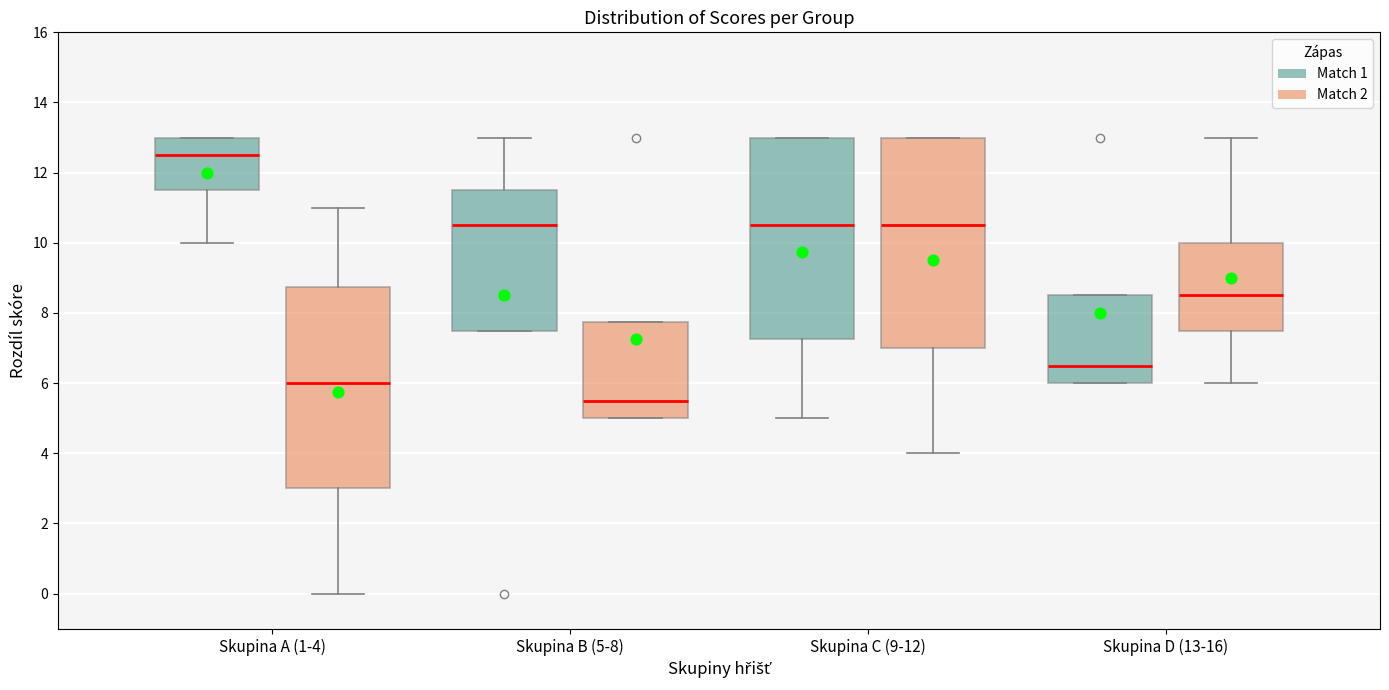

Reading left to right, read every box against the y-axis: the position of its median line, the range the box covers, and the ends of its whiskers. The values are not printed on the chart, so give them approximately, as read against the axis.

Skupina A (1-4) (Match 1): median 12.6, box 11.6 to 13.0, whiskers 10.0 to 13.0
Skupina A (1-4) (Match 2): median 6.0, box 3.0 to 8.8, whiskers 0.0 to 11.0
Skupina B (5-8) (Match 1): median 10.6, box 7.6 to 11.6, whiskers 7.6 to 13.0
Skupina B (5-8) (Match 2): median 5.6, box 5.0 to 7.8, whiskers 5.0 to 7.8
Skupina C (9-12) (Match 1): median 10.6, box 7.2 to 13.0, whiskers 5.0 to 13.0
Skupina C (9-12) (Match 2): median 10.6, box 7.0 to 13.0, whiskers 4.0 to 13.0
Skupina D (13-16) (Match 1): median 6.6, box 6.0 to 8.6, whiskers 6.0 to 8.6
Skupina D (13-16) (Match 2): median 8.6, box 7.6 to 10.0, whiskers 6.0 to 13.0